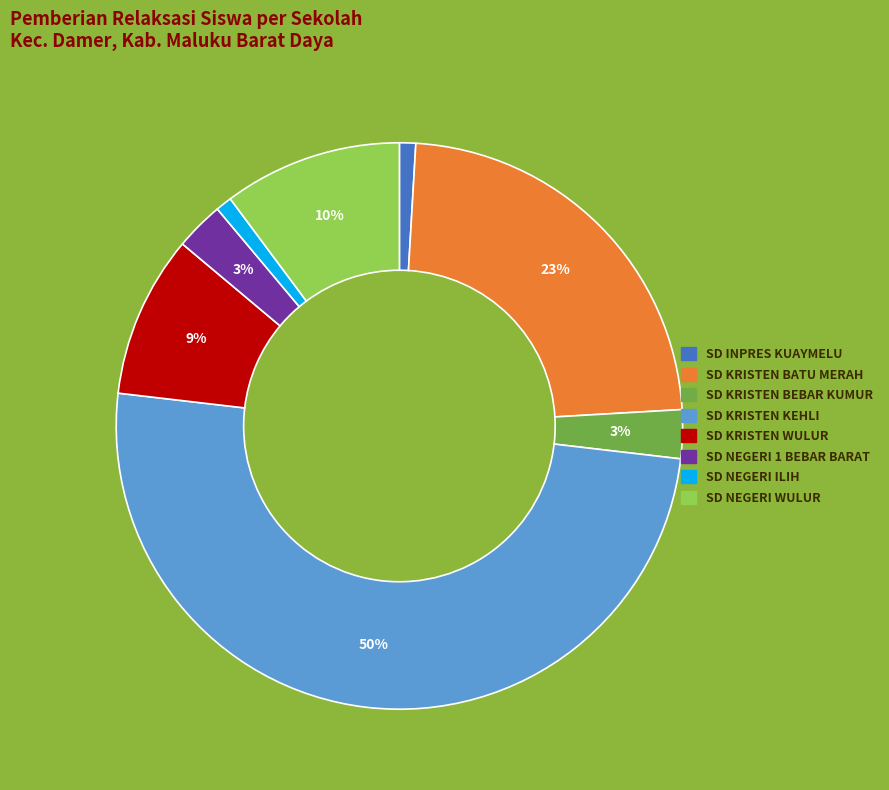

To the nearest percent, what is the average slice percentage?

12%